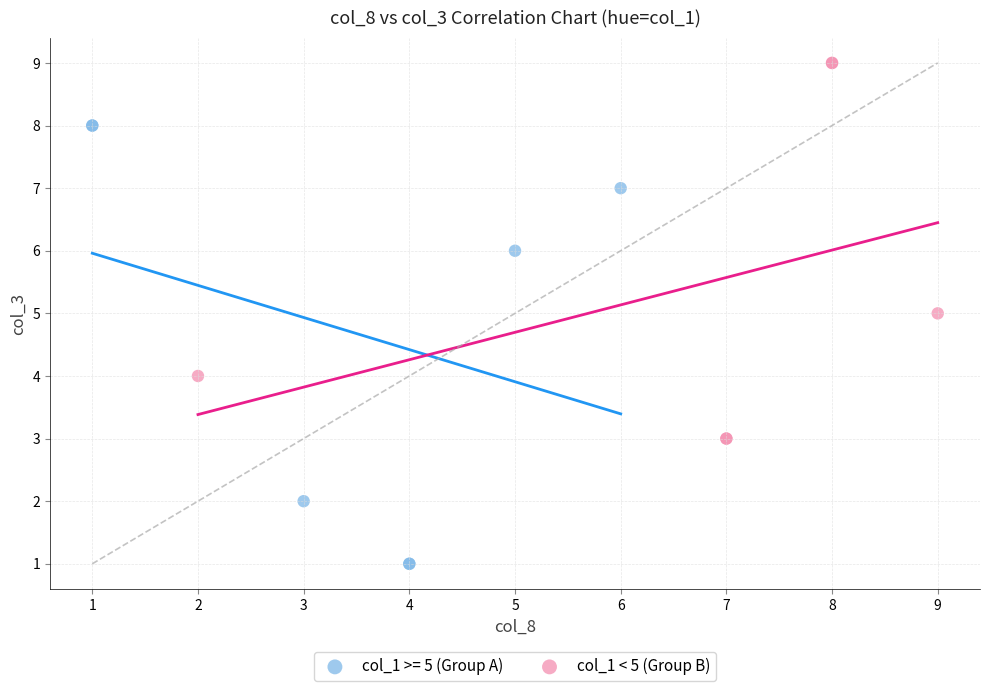

Which series has the largest Y range (max minus min)?

col_1 >= 5 (Group A)